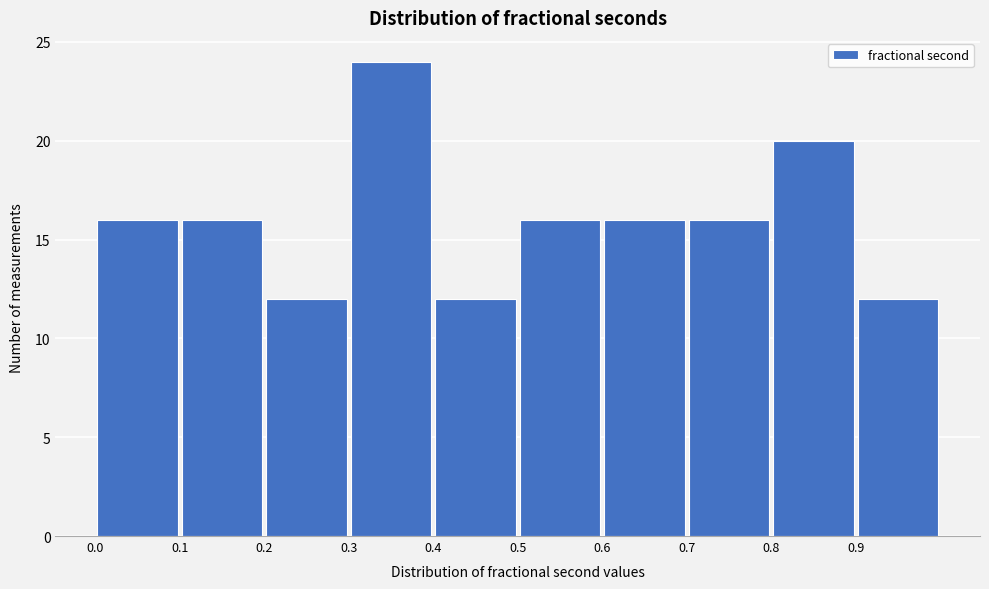

What is the height of the bar covering 0.8 to 0.9 on the x-axis? The values are not printed on the chart, so give them approximately, as read against the axis.

20